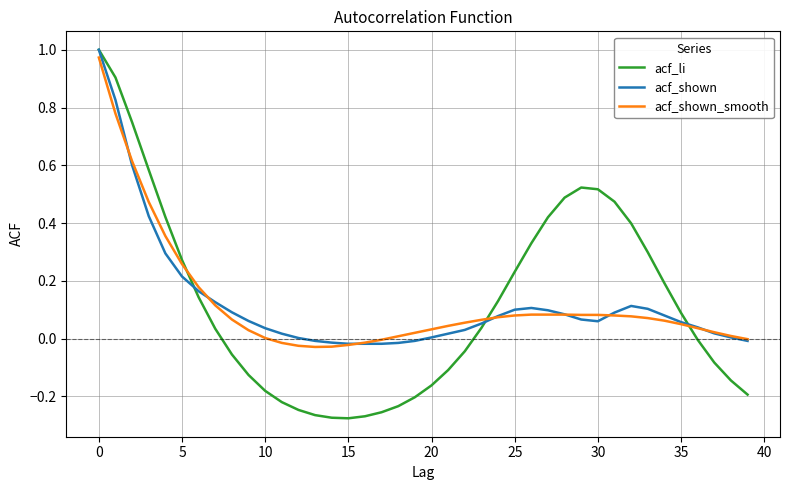

Which series has the widest spread of values?

acf_li